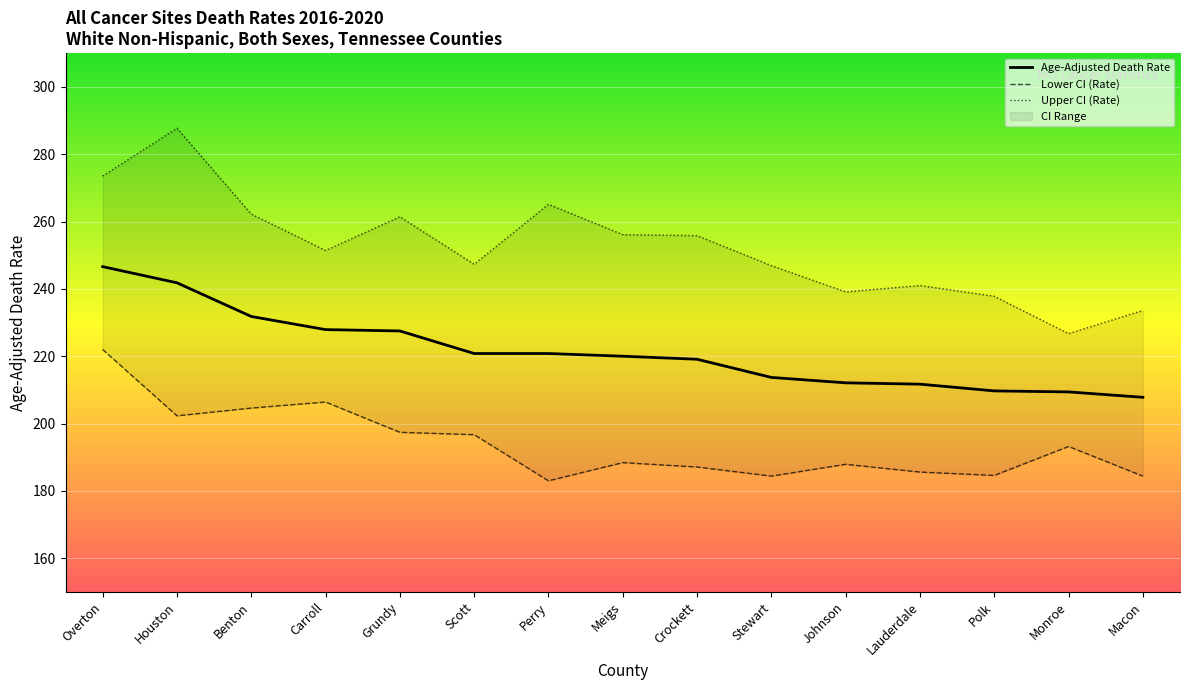

List the series in order of their overall mean, lowest first.

Lower CI (Rate), Age-Adjusted Death Rate, Upper CI (Rate)